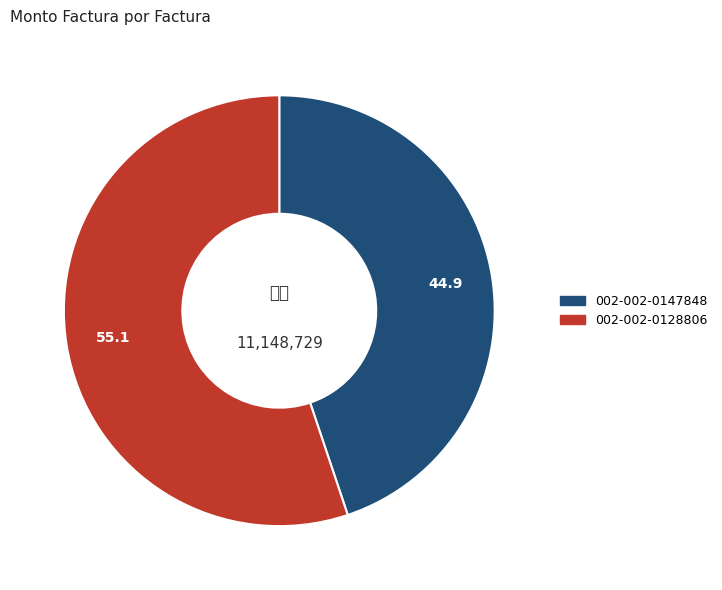

What is the ratio of the value at 002-002-0128806 to the value at 002-002-0147848?

1.2